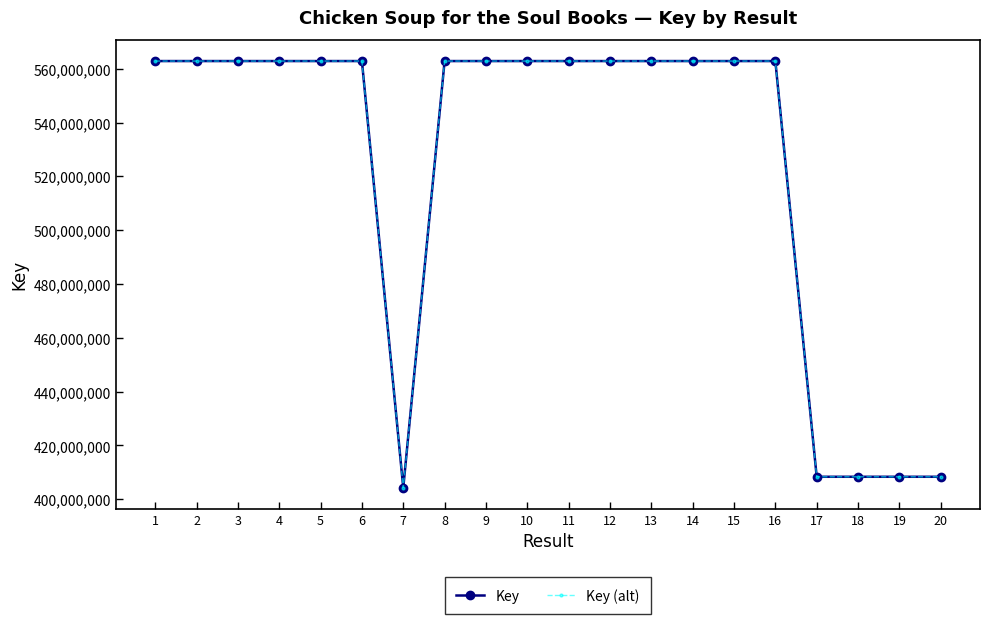

At which category is the sum across all series the highest?

3